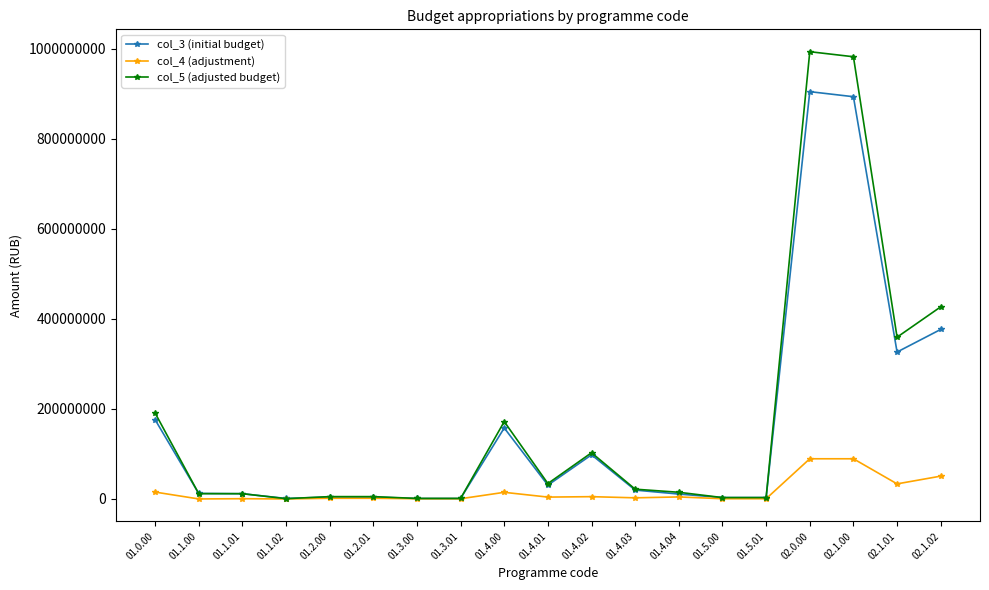

At how many categories does at least one series exceed 380445505?

3